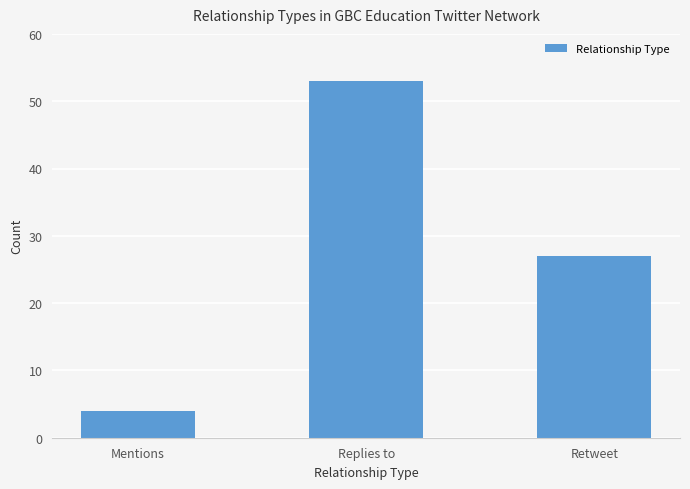

Rank the categories by value from highest to lowest.

Replies to, Retweet, Mentions